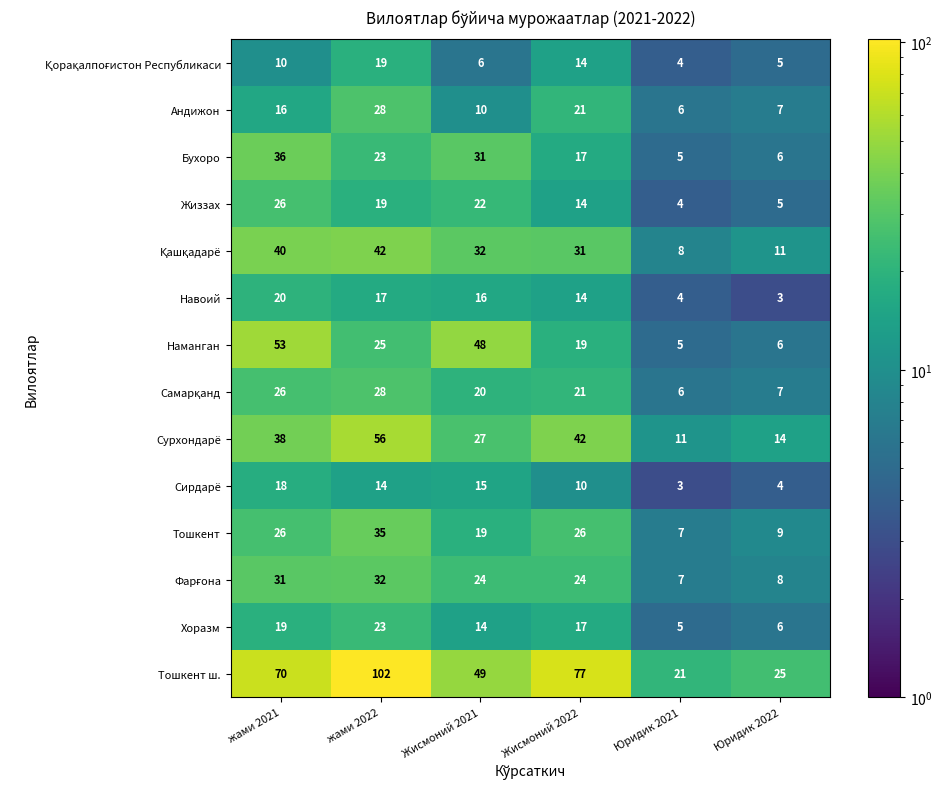

What value does the Андижон series have at жами 2021?

16